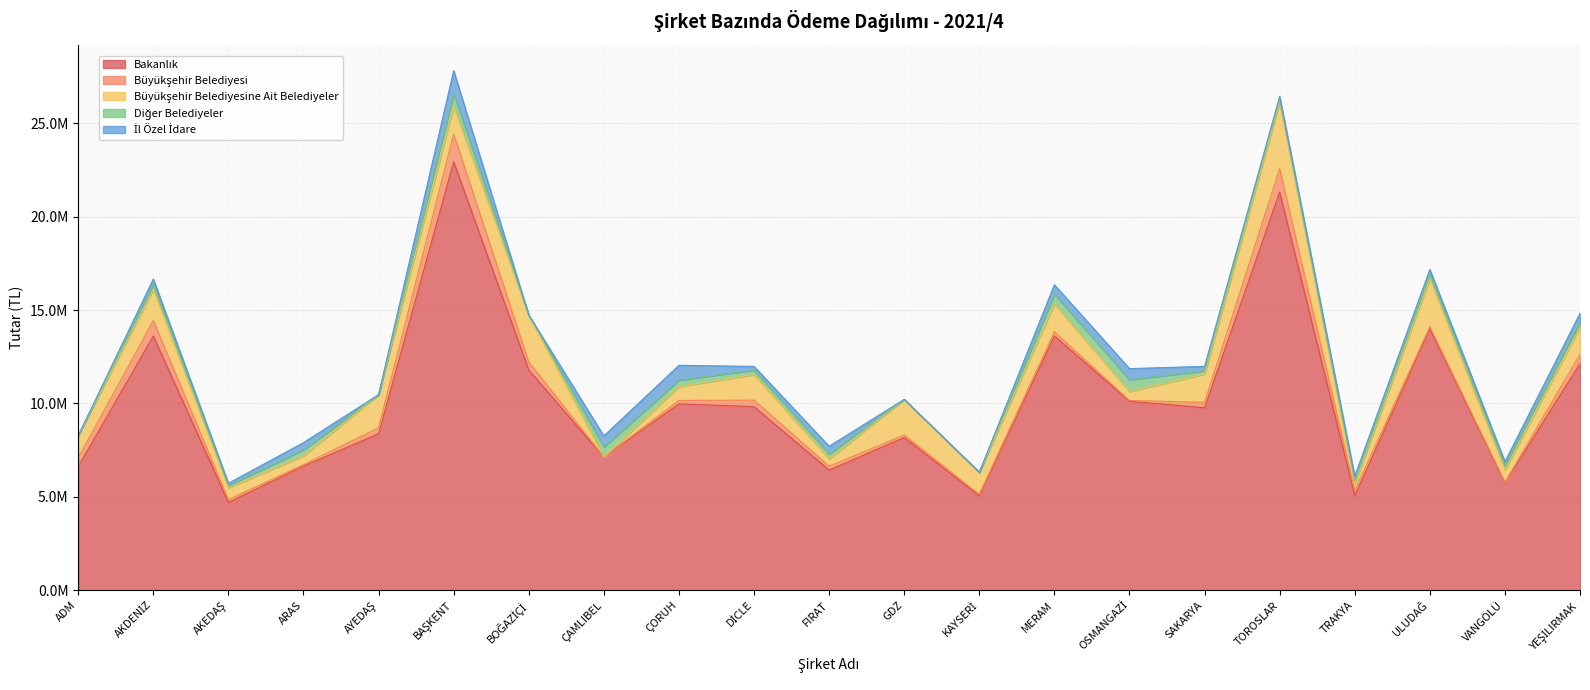

Read the İl Özel İdare value at FIRAT.

413244.9